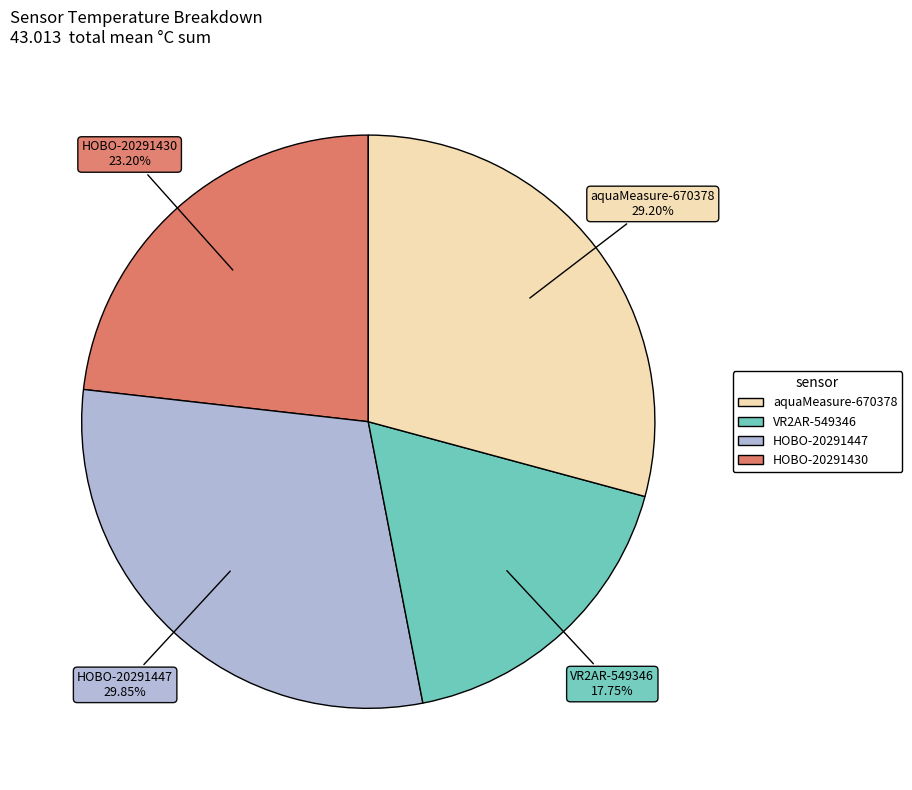

Is there any slice that represents more than half of the pie?

No